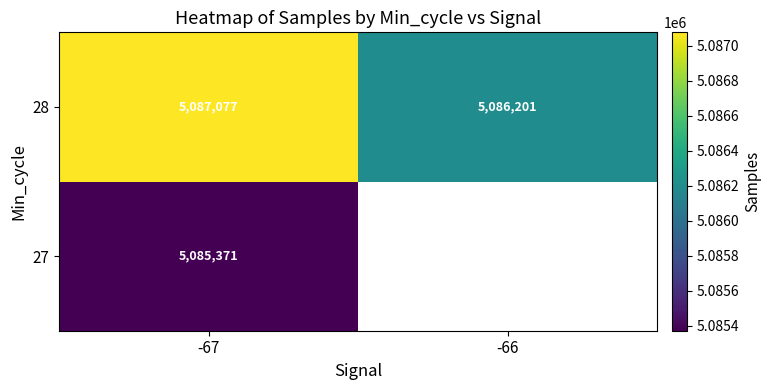

List the labels in order of 28 value, smallest first.

-66, -67